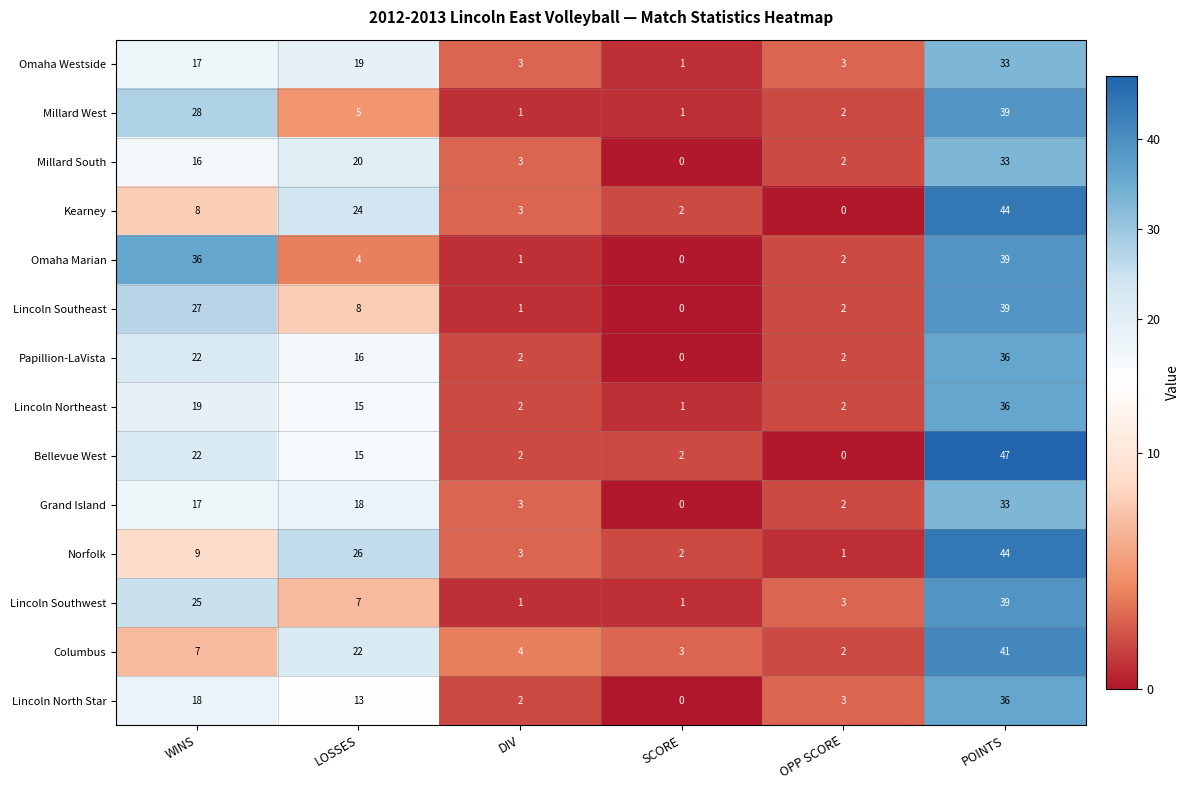

Which series has the widest spread of values?

Bellevue West